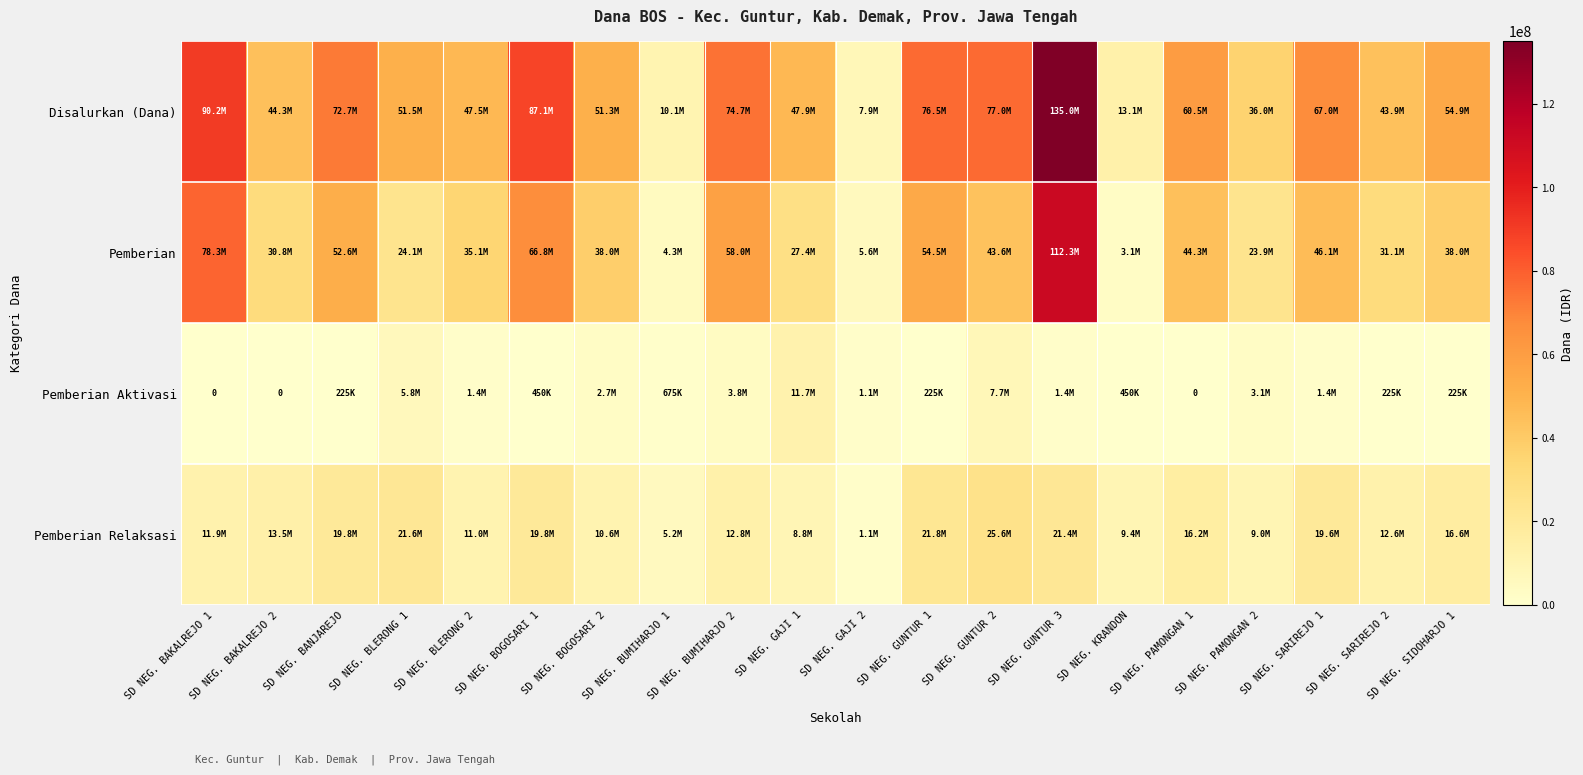

List the series in order of their overall mean, highest first.

Disalurkan (Dana), Pemberian, Pemberian Relaksasi, Pemberian Aktivasi